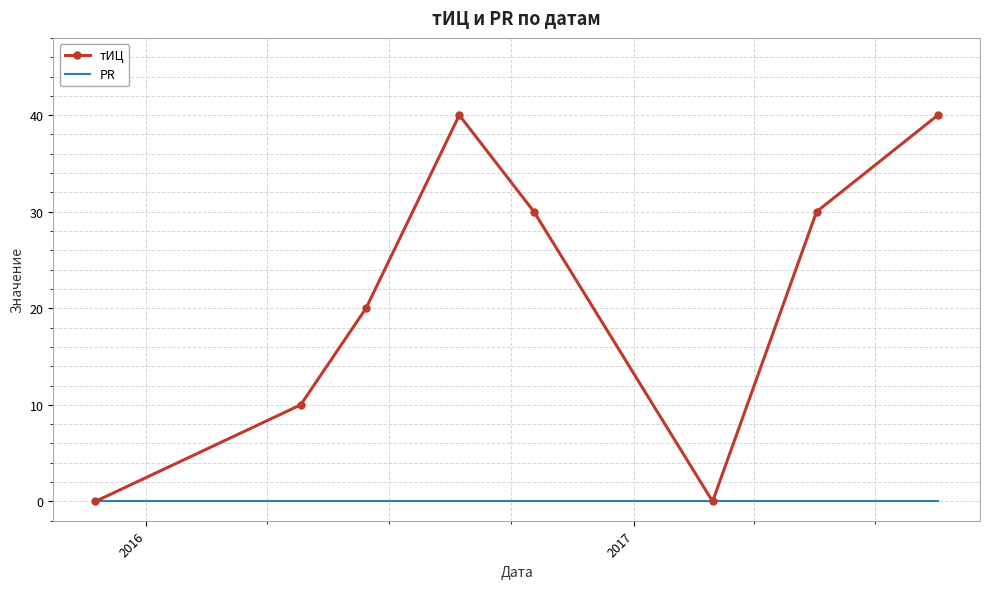

Count the number of categories in the chart.

8